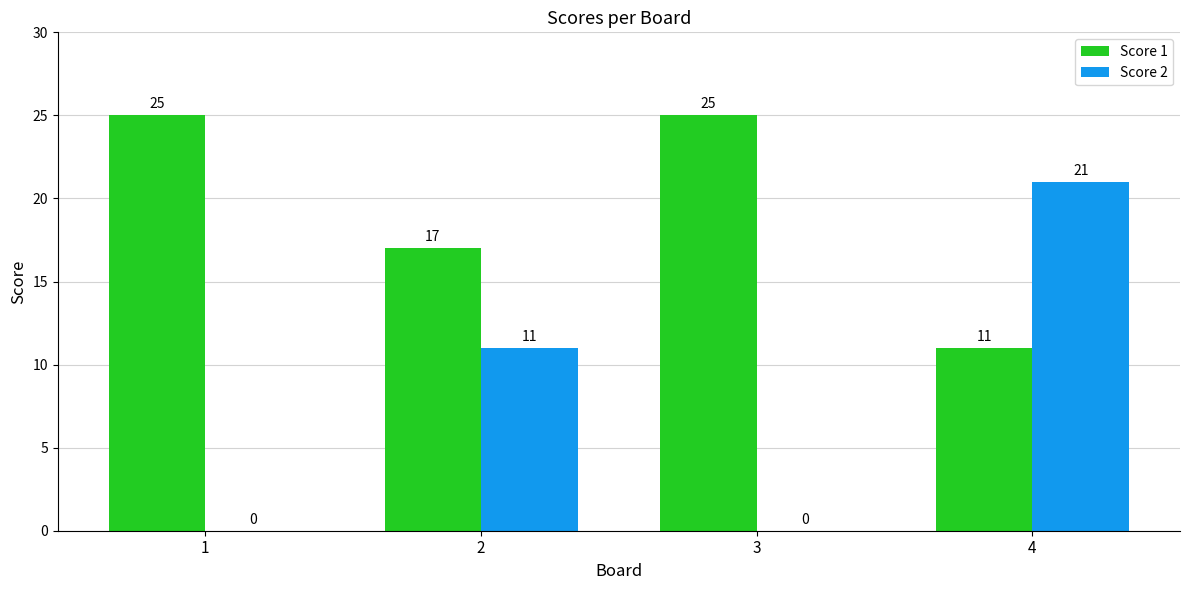

Are the bars horizontal?

No